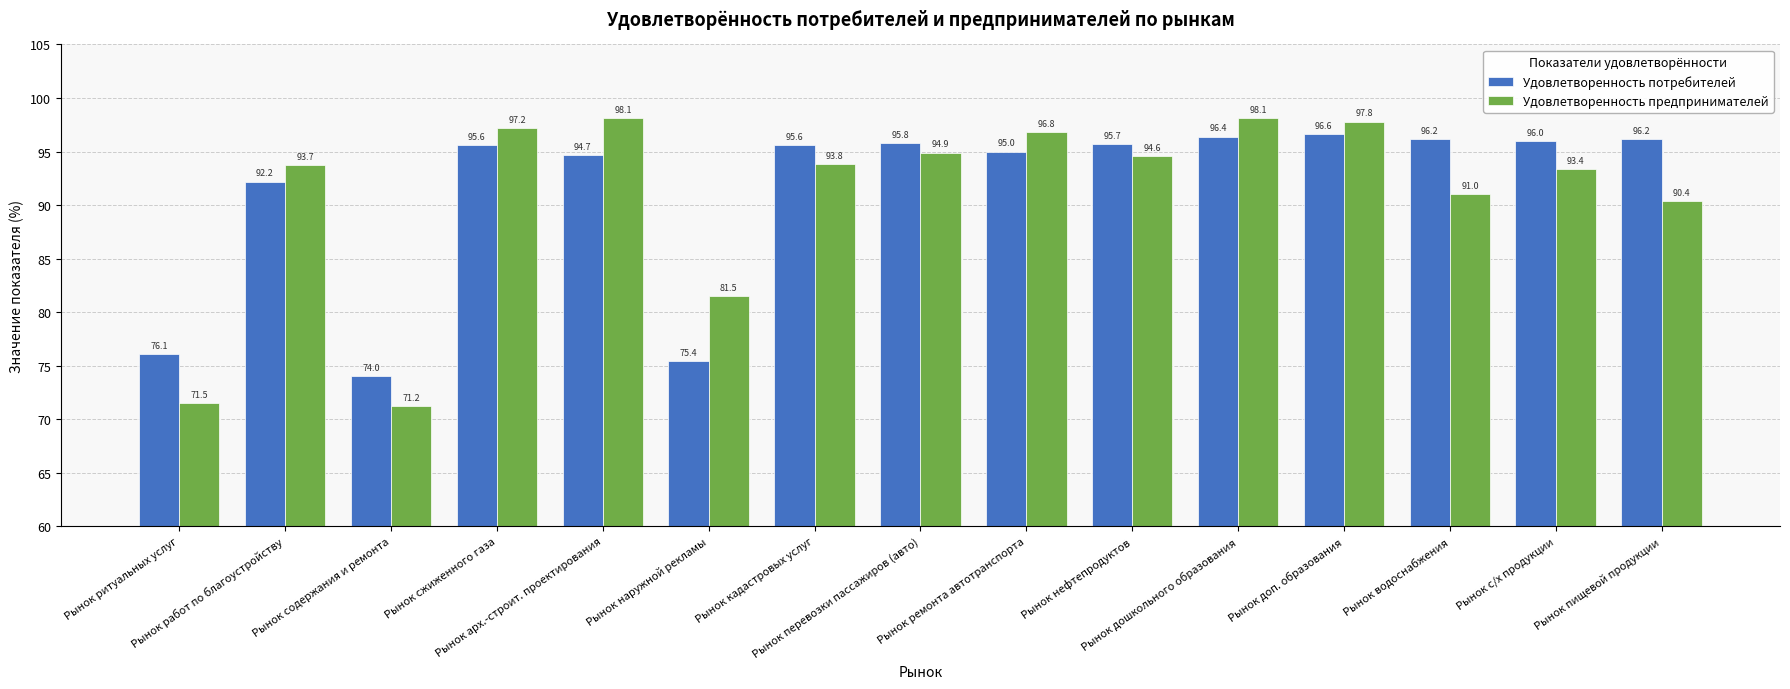

What is the label of the 13th bar from the left?

Рынок водоснабжения